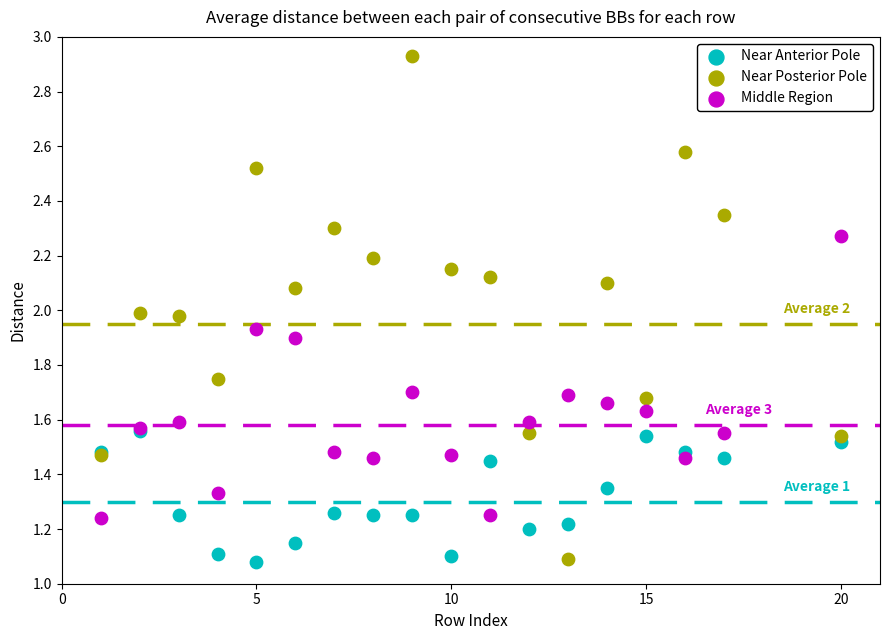

Which series has the widest spread of Y values?

Near Posterior Pole